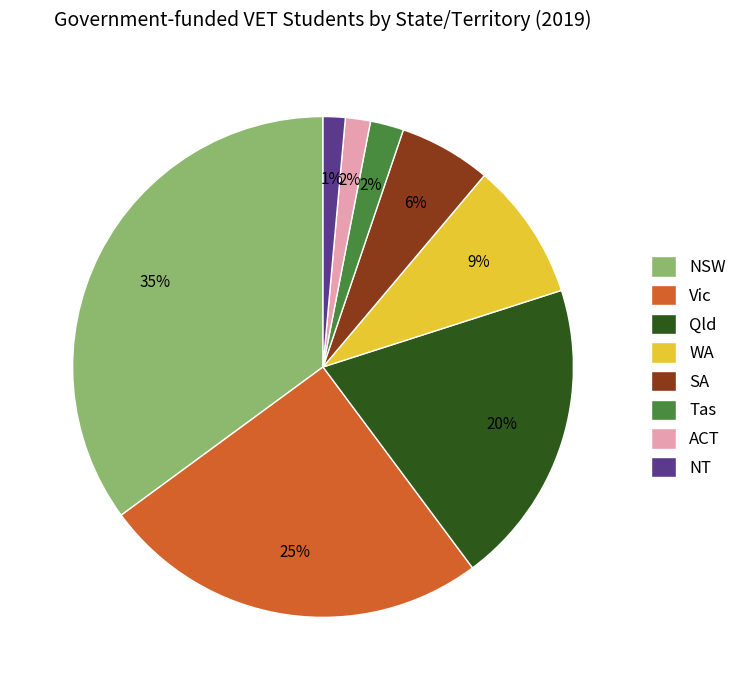

Which has a higher value, Qld or WA?

Qld